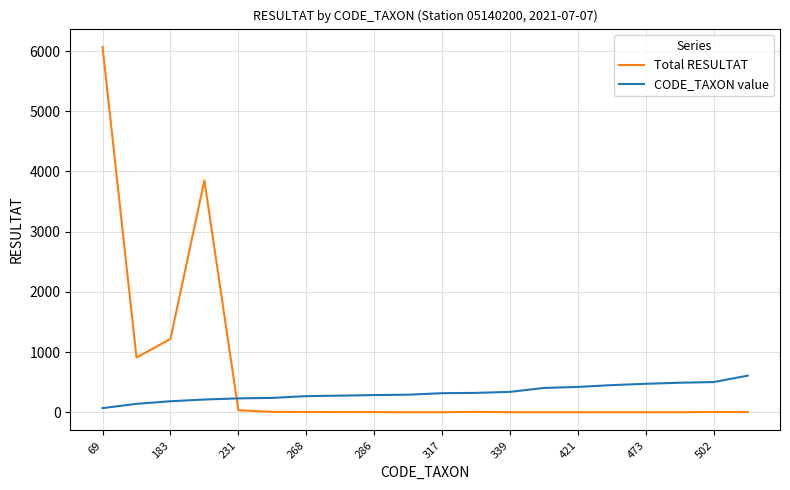

List the series in order of their peak value, lowest first.

CODE_TAXON value, Total RESULTAT